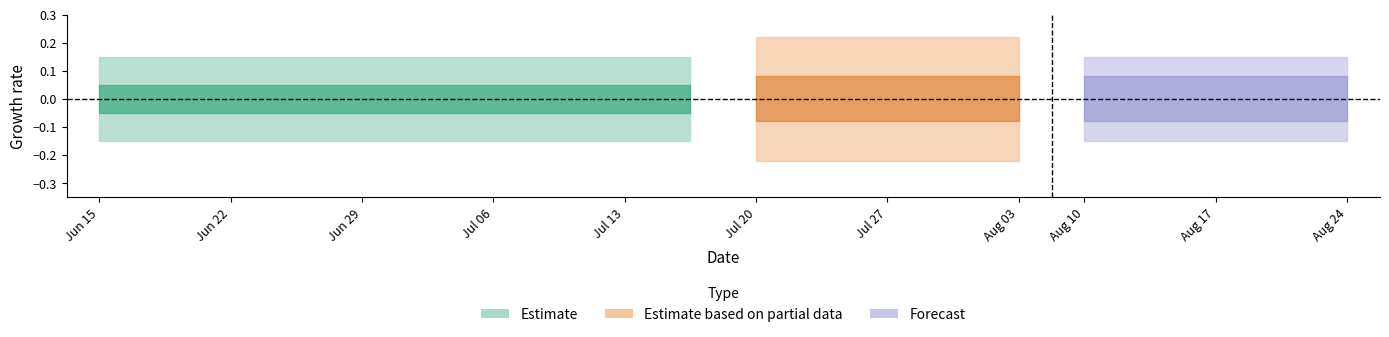

Is this an area chart (filled region under the line)?

No